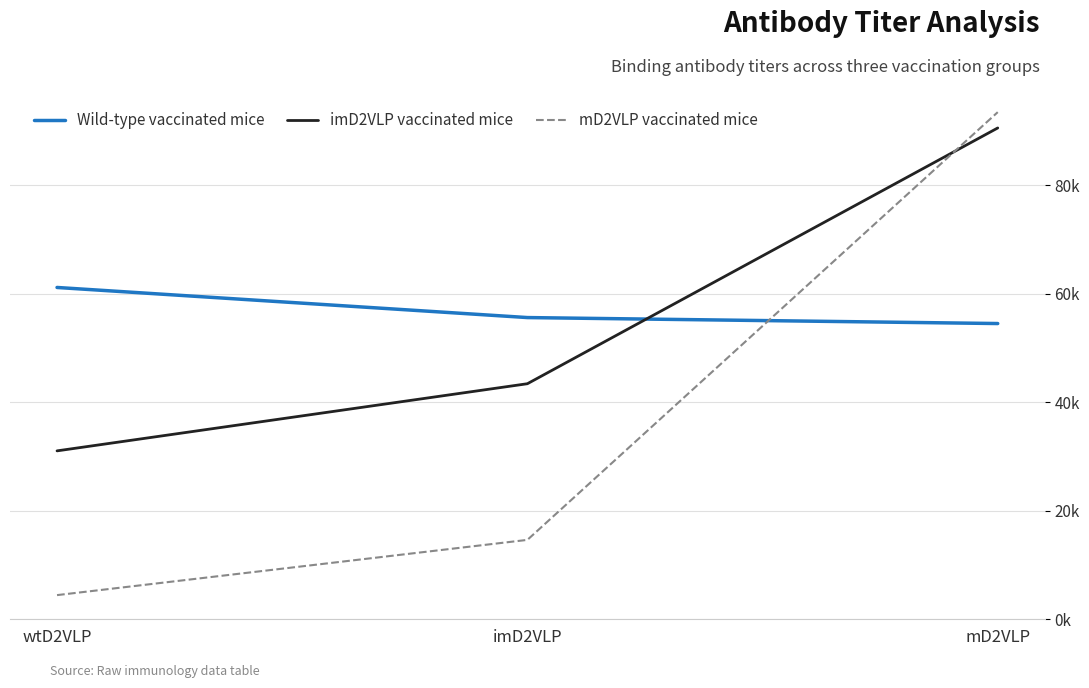

Where does the imD2VLP vaccinated mice series first go above 43430?

imD2VLP